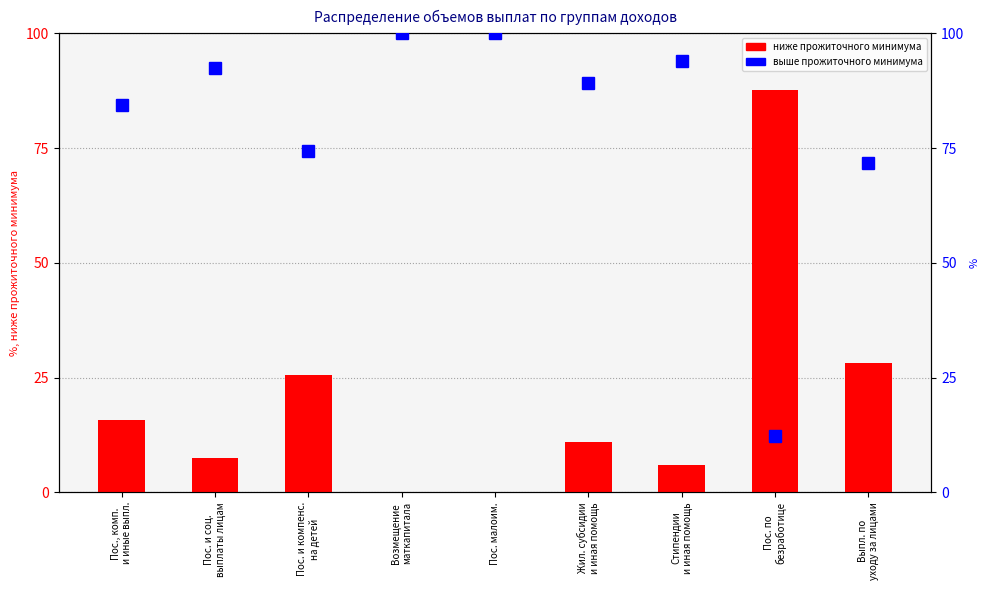

The выше прожиточного минимума series shows 4.8 at Пос. по
безработице. True or false?

False